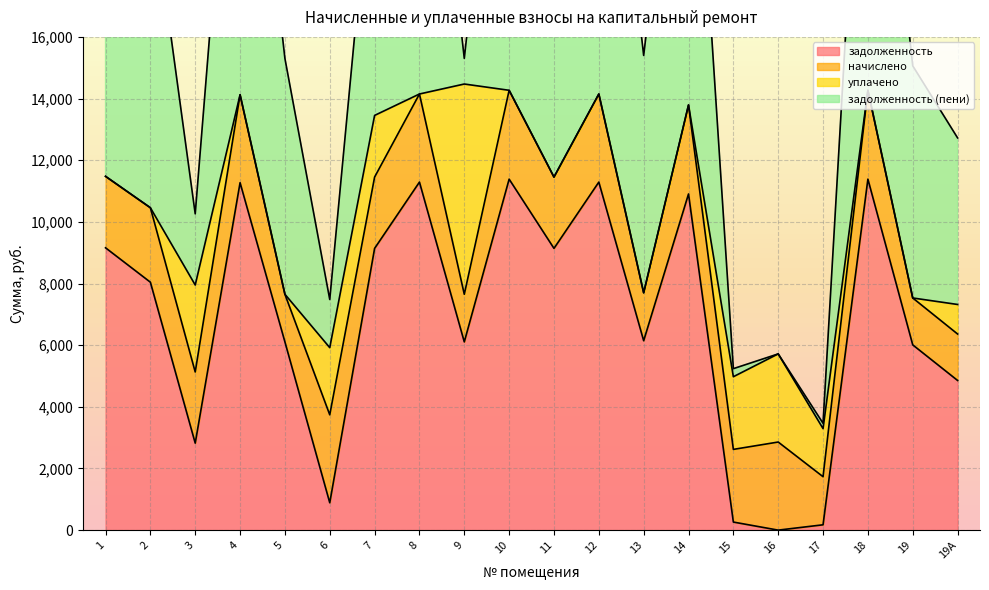

The value of задолженность at 8 is 11289.6. True or false?

True